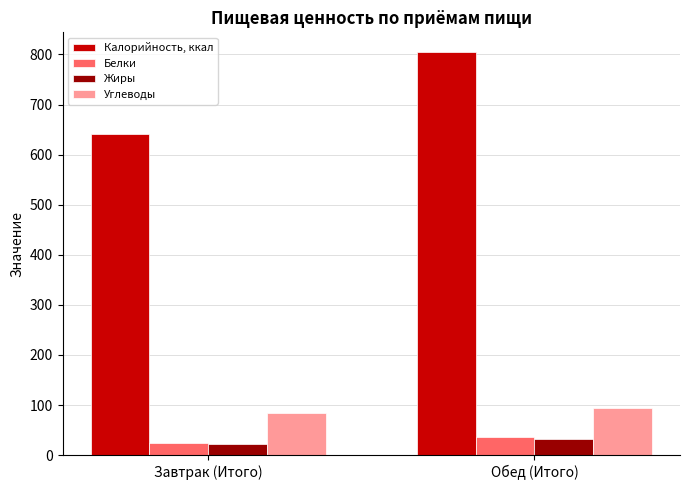

What is the difference between the highest and lowest values at Завтрак (Итого)?

618.0